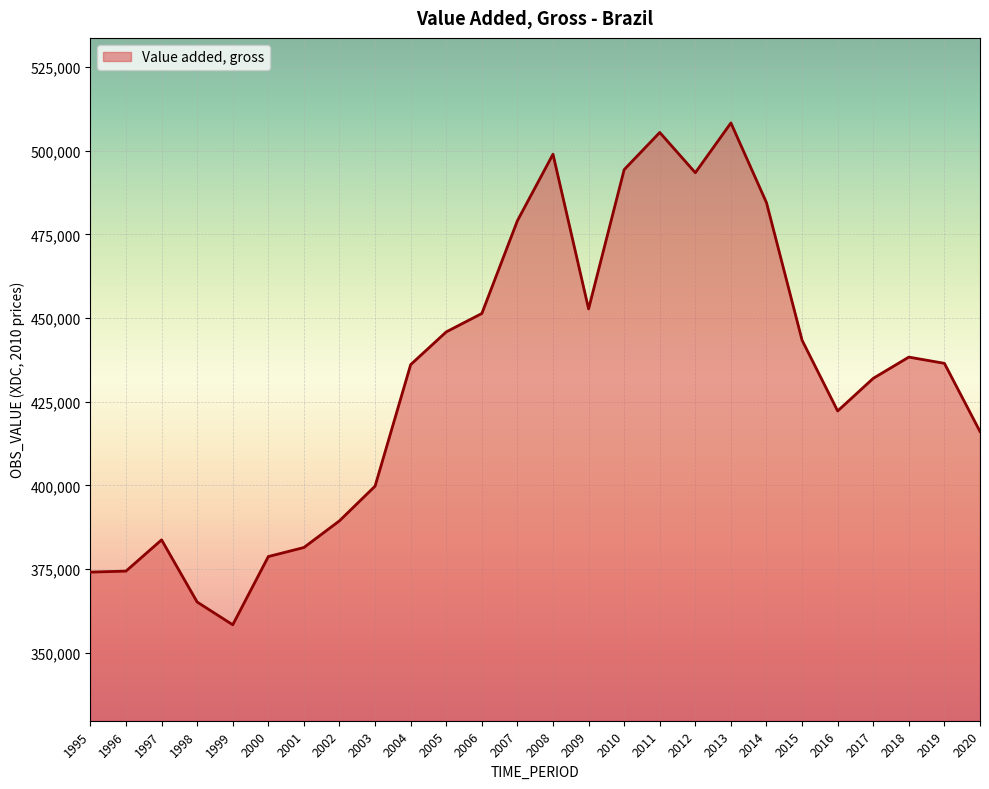

Is it true that the value at 2013 is 508306?

True